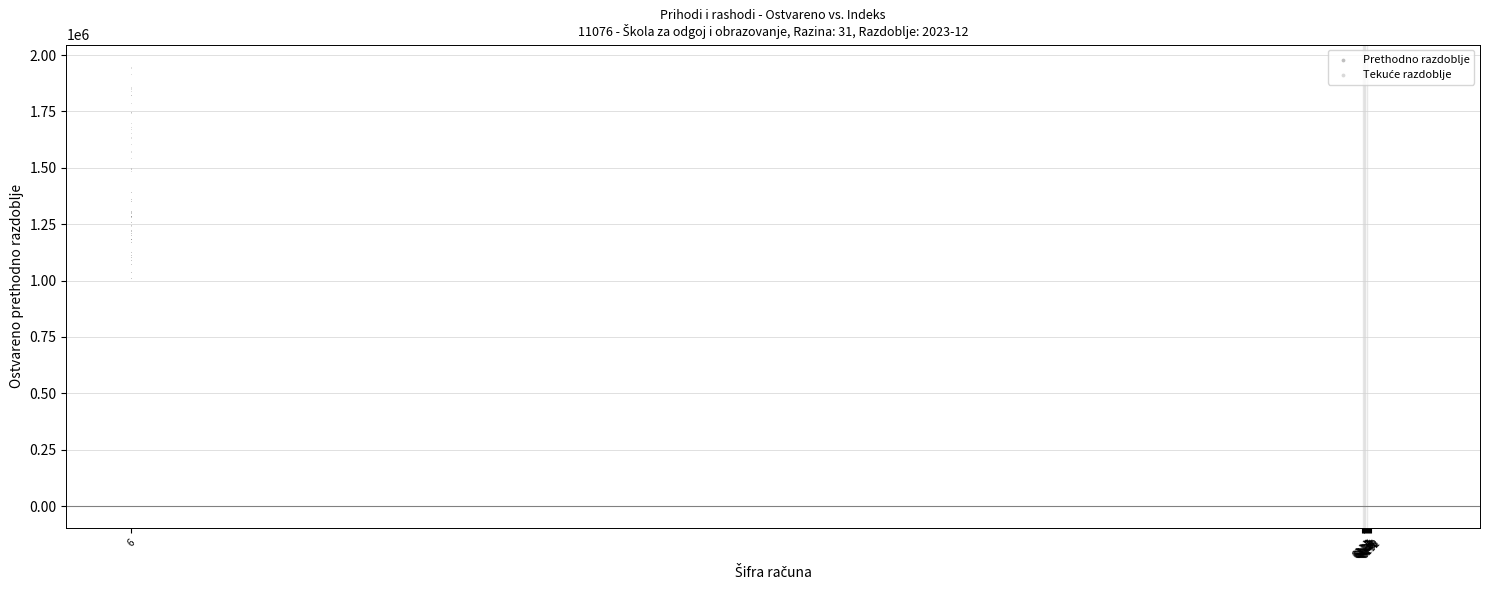

In the Prethodno razdoblje series, what Y value is closest to 746553?

1012889.4